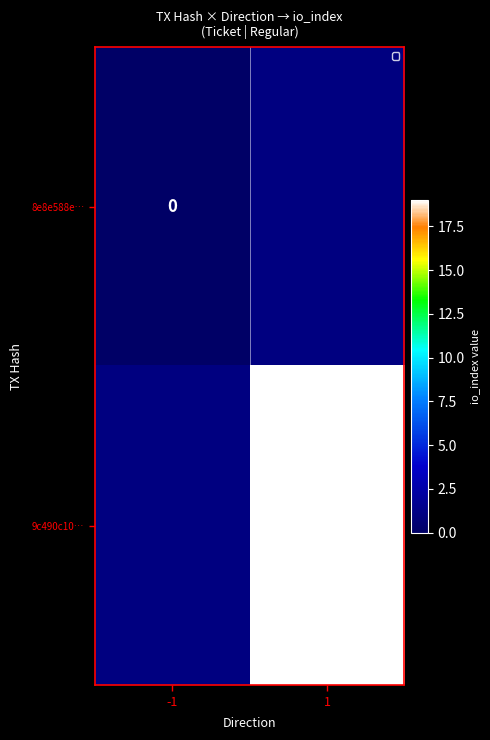

The 9c490c10… series shows 19 at 1. True or false?

True